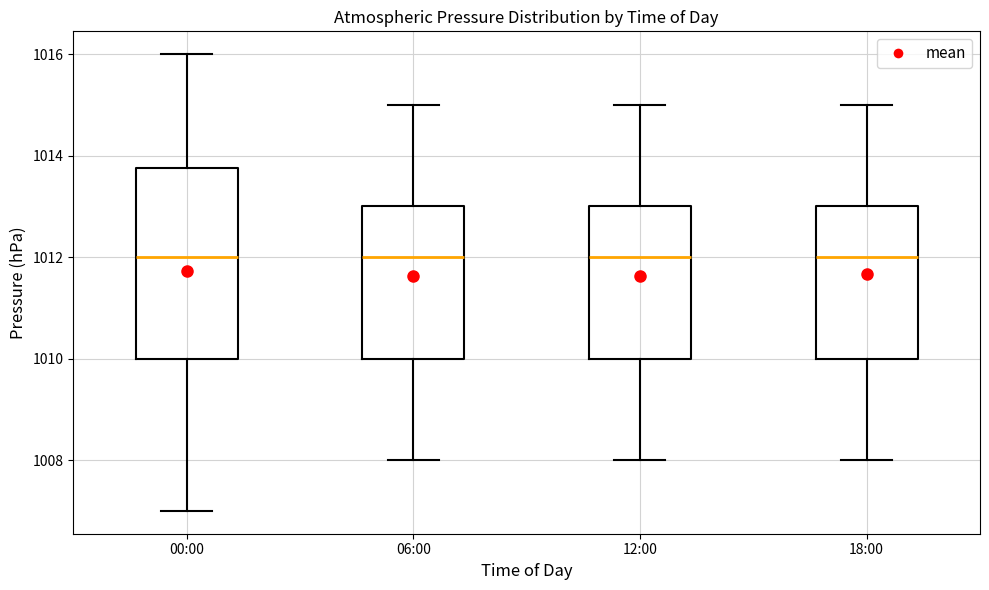

Reading left to right, read every box against the y-axis: the position of its median line, the range the box covers, and the ends of its whiskers. The values are not printed on the chart, so give them approximately, as read against the axis.

00:00: median 1012.0, box 1010.0 to 1013.8, whiskers 1007.0 to 1016.0
06:00: median 1012.0, box 1010.0 to 1013.0, whiskers 1008.0 to 1015.0
12:00: median 1012.0, box 1010.0 to 1013.0, whiskers 1008.0 to 1015.0
18:00: median 1012.0, box 1010.0 to 1013.0, whiskers 1008.0 to 1015.0